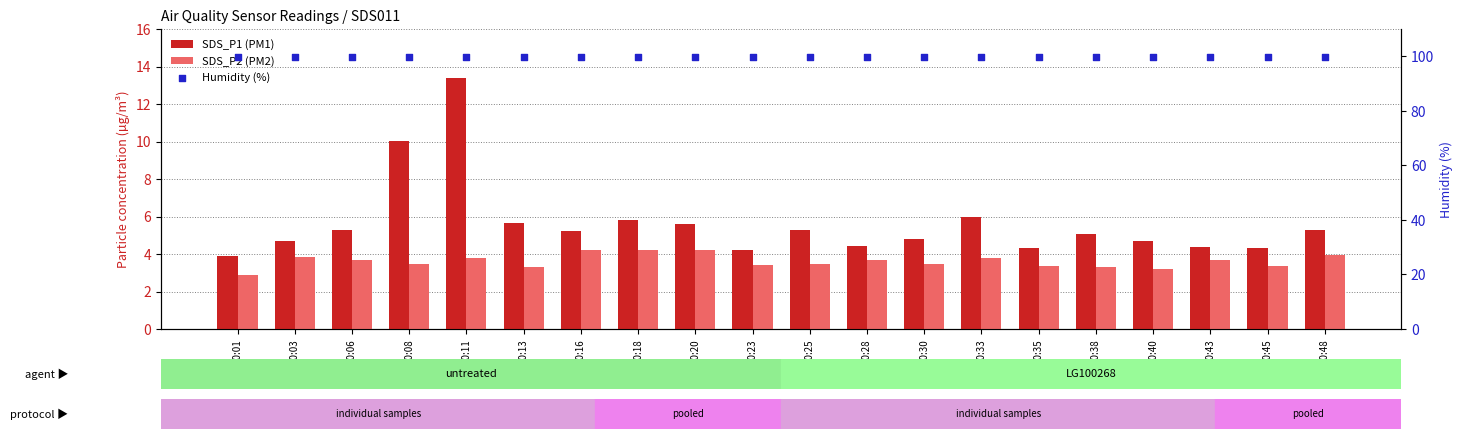

At how many categories does at least one series exceed 93?

20